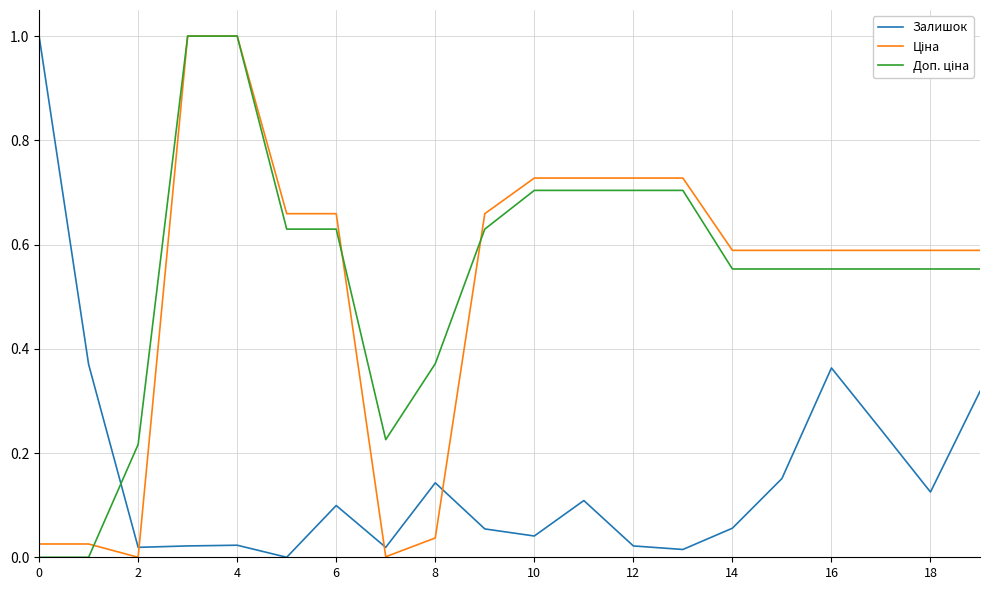

What is the difference between the maximum and minimum values in the Доп. ціна series?

1.0